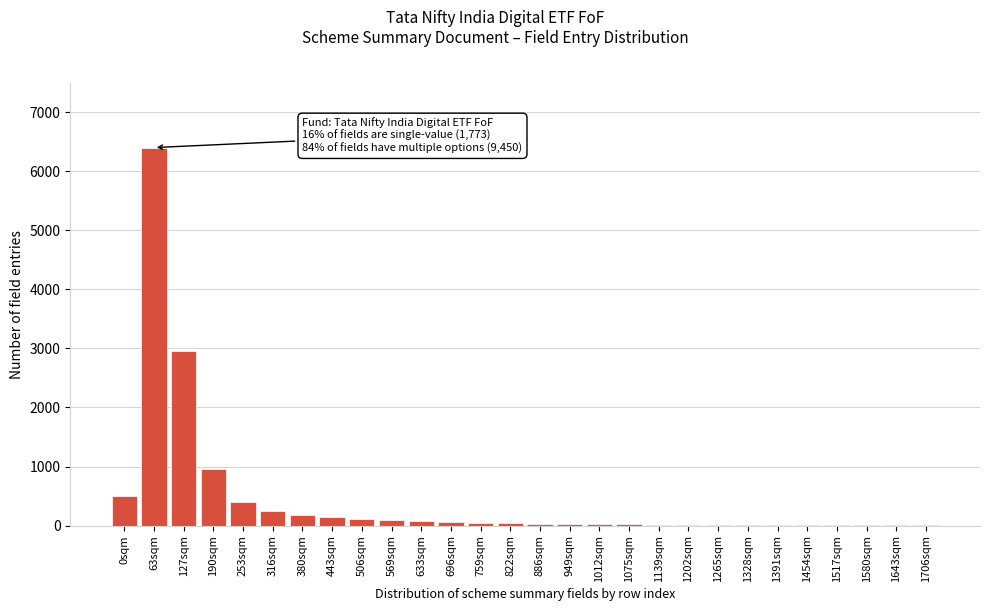

What is the maximum value shown in the chart?

6400